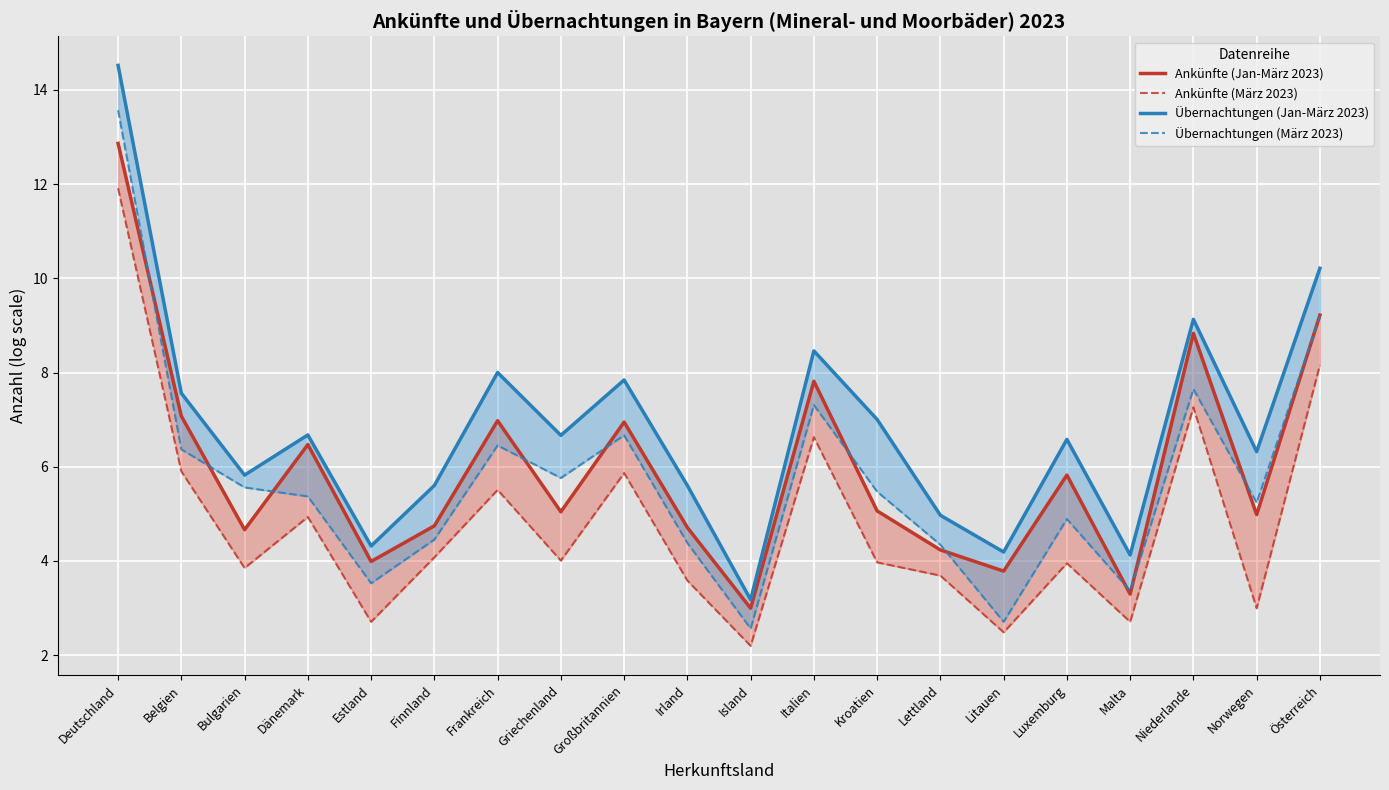

Reading right to left, extract all data points from this chart.

Ankünfte (Jan-März 2023): Österreich=9.2	Norwegen=5.0	Niederlande=8.8	Malta=3.3	Luxemburg=5.8	Litauen=3.8	Lettland=4.2	Kroatien=5.1	Italien=7.8	Island=3.0	Irland=4.7	Großbritannien=6.9	Griechenland=5.0	Frankreich=7.0	Finnland=4.7	Estland=4.0	Dänemark=6.5	Bulgarien=4.7	Belgien=7.1	Deutschland=12.9
Ankünfte (März 2023): Österreich=8.2	Norwegen=3.0	Niederlande=7.3	Malta=2.7	Luxemburg=4.0	Litauen=2.5	Lettland=3.7	Kroatien=4.0	Italien=6.6	Island=2.2	Irland=3.6	Großbritannien=5.9	Griechenland=4.0	Frankreich=5.5	Finnland=4.1	Estland=2.7	Dänemark=4.9	Bulgarien=3.9	Belgien=5.9	Deutschland=11.9
Übernachtungen (Jan-März 2023): Österreich=10.2	Norwegen=6.3	Niederlande=9.1	Malta=4.1	Luxemburg=6.6	Litauen=4.2	Lettland=5.0	Kroatien=7.0	Italien=8.5	Island=3.2	Irland=5.6	Großbritannien=7.8	Griechenland=6.7	Frankreich=8.0	Finnland=5.6	Estland=4.3	Dänemark=6.7	Bulgarien=5.8	Belgien=7.6	Deutschland=14.5
Übernachtungen (März 2023): Österreich=9.2	Norwegen=5.2	Niederlande=7.7	Malta=3.4	Luxemburg=4.9	Litauen=2.7	Lettland=4.3	Kroatien=5.5	Italien=7.3	Island=2.6	Irland=4.4	Großbritannien=6.7	Griechenland=5.8	Frankreich=6.5	Finnland=4.5	Estland=3.5	Dänemark=5.4	Bulgarien=5.6	Belgien=6.4	Deutschland=13.6